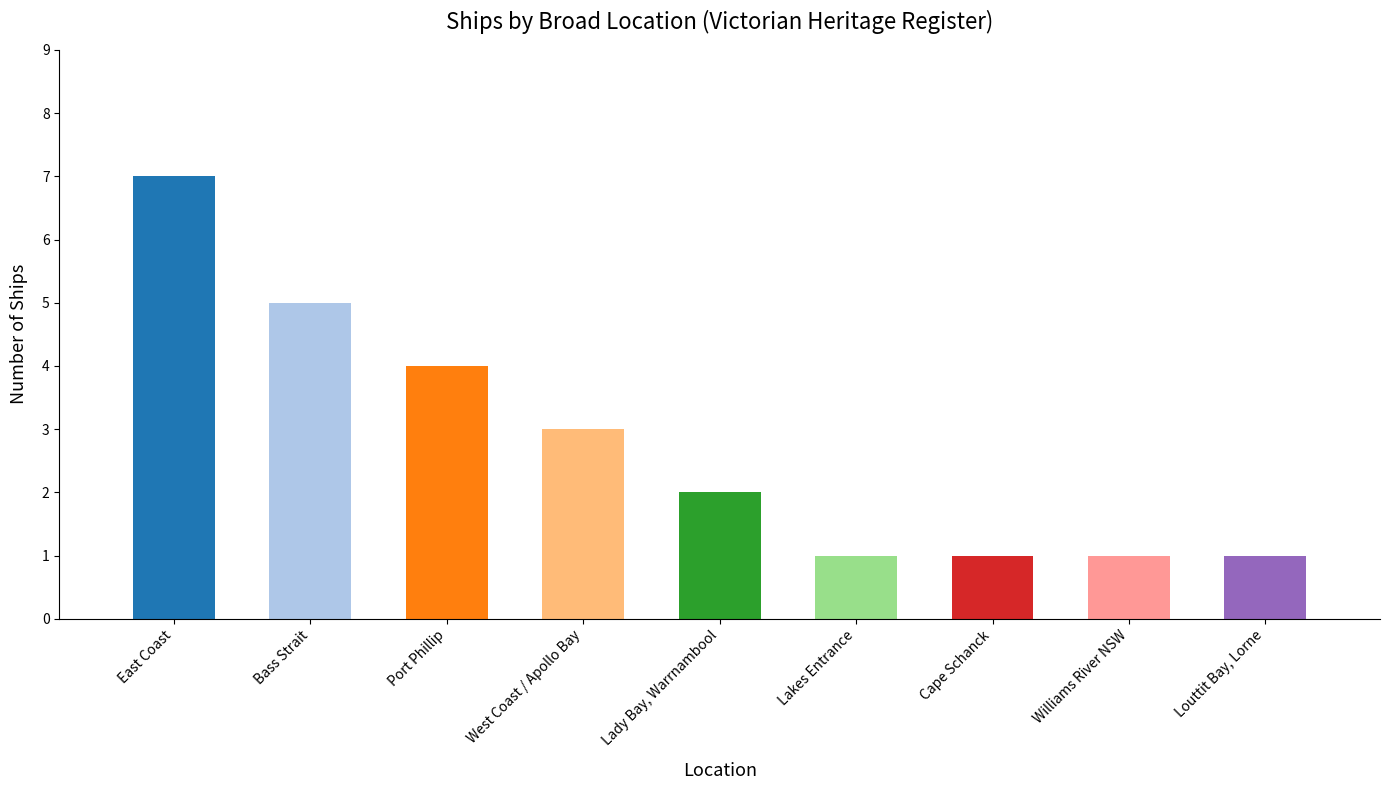

What is the difference between the maximum and minimum values?

6